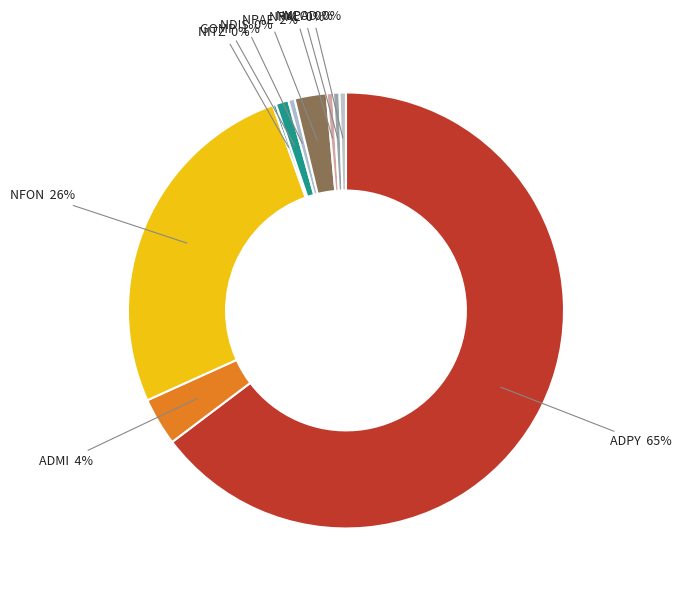

The NPAL slice represents 0% of the pie. True or false?

True